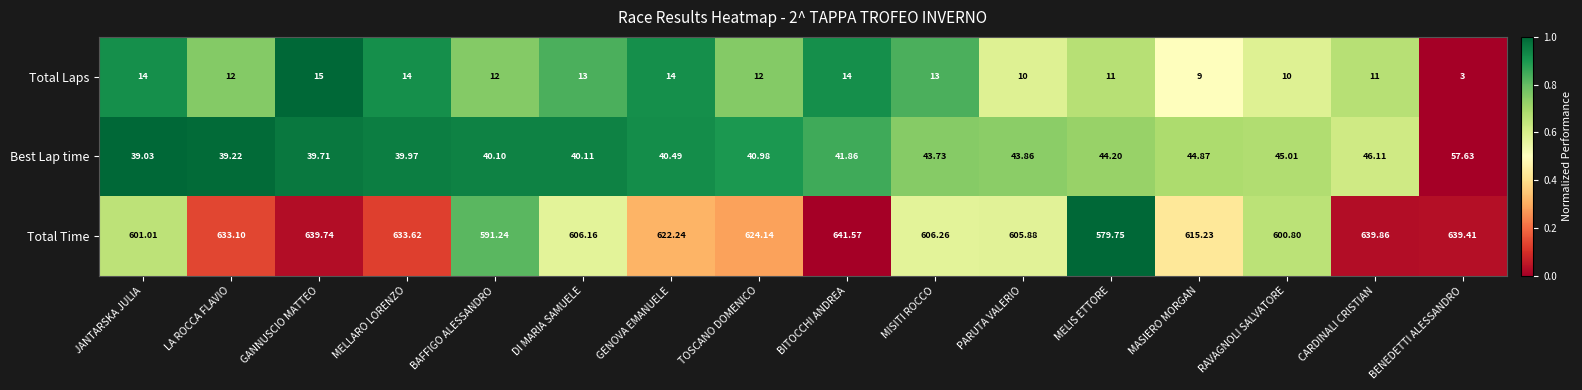

Count the number of data series in this chart.

3